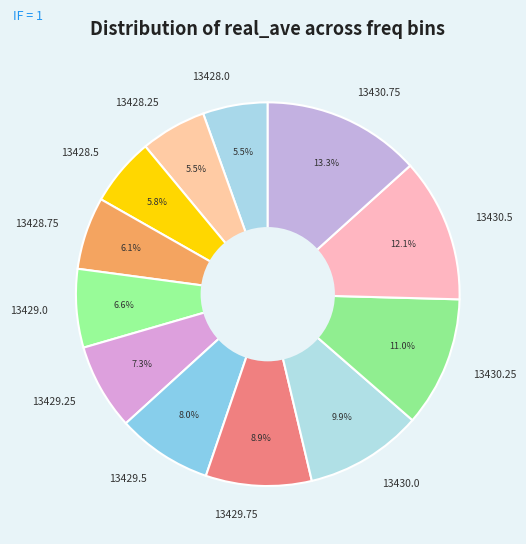

What is the total percentage of 13428.75 and 13430.0?

16.0%